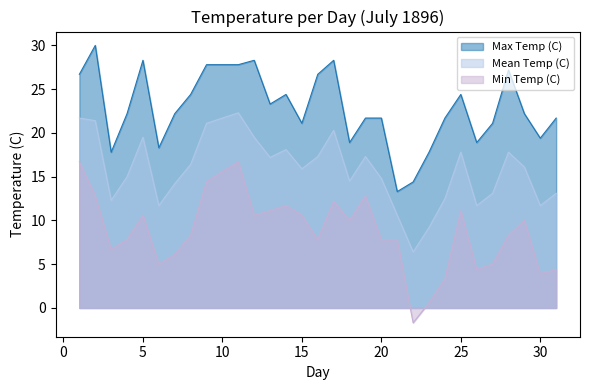

Does the chart have visible grid lines?

No